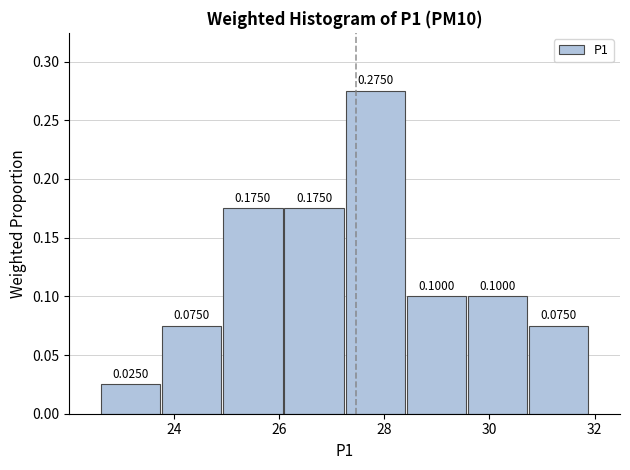

Reading left to right, list every bar in this chart as the range it spans on the x-axis followed by its height. The bar edges are not printed on the chart, so give them approximately, as read against the axis.

22.6 to 23.8: 0.0250
23.8 to 25.0: 0.0750
25.0 to 26.0: 0.1750
26.0 to 27.2: 0.1750
27.2 to 28.4: 0.2750
28.4 to 29.6: 0.1000
29.6 to 30.8: 0.1000
30.8 to 32.0: 0.0750